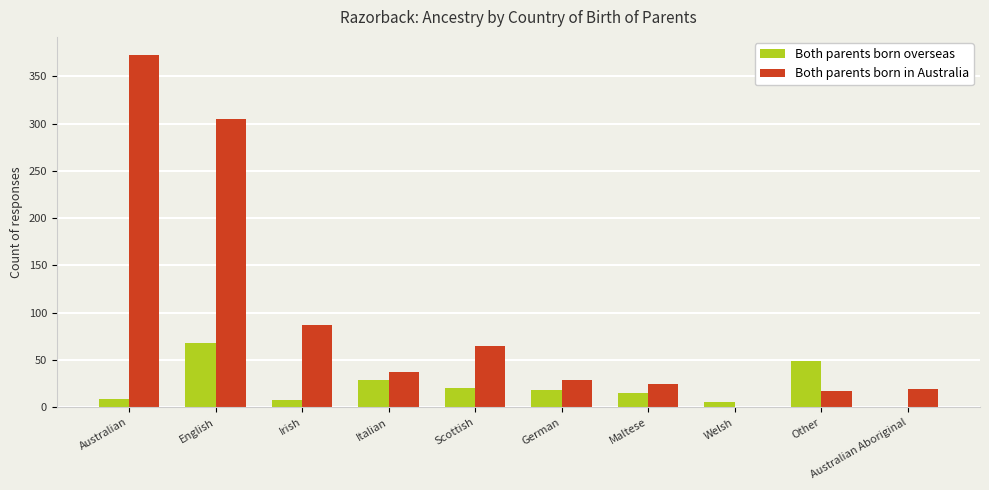

The Both parents born overseas series shows 0 at Australian Aboriginal. True or false?

True